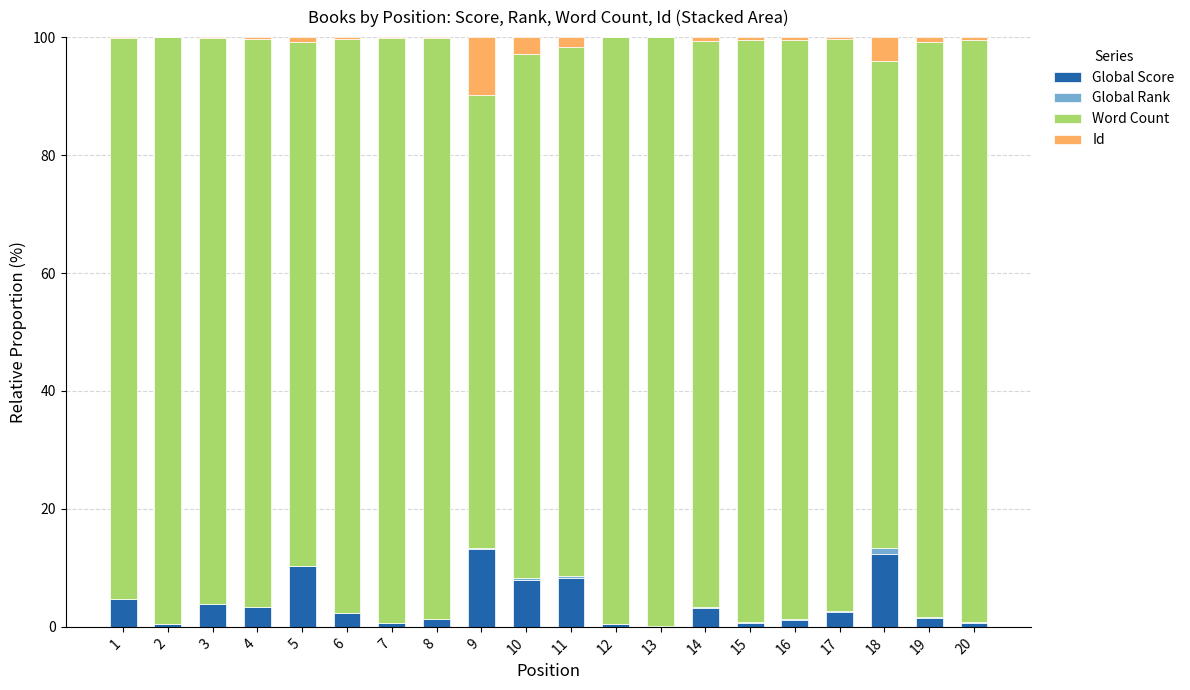

The value of Global Score at 11 is 8.3. True or false?

True